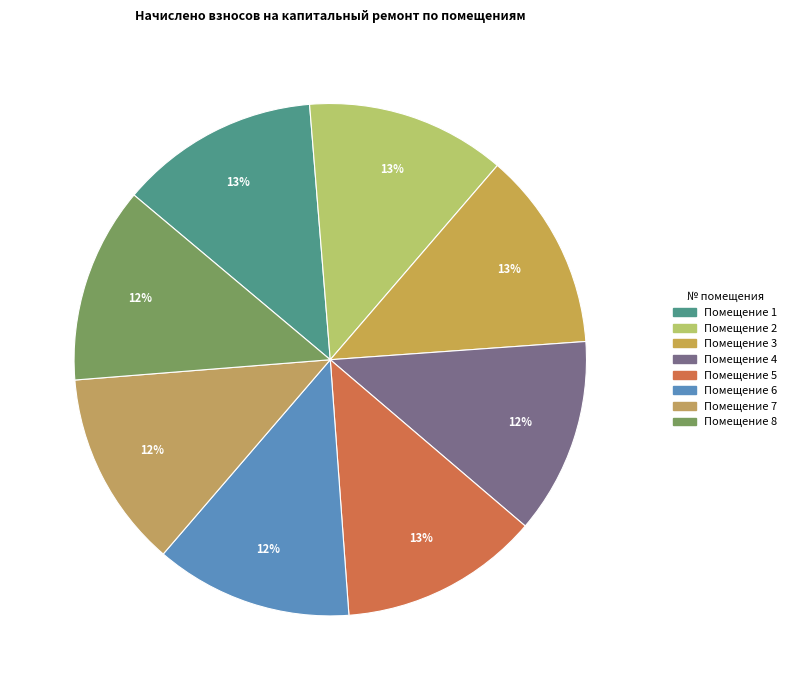

Count the number of slices in the pie.

8